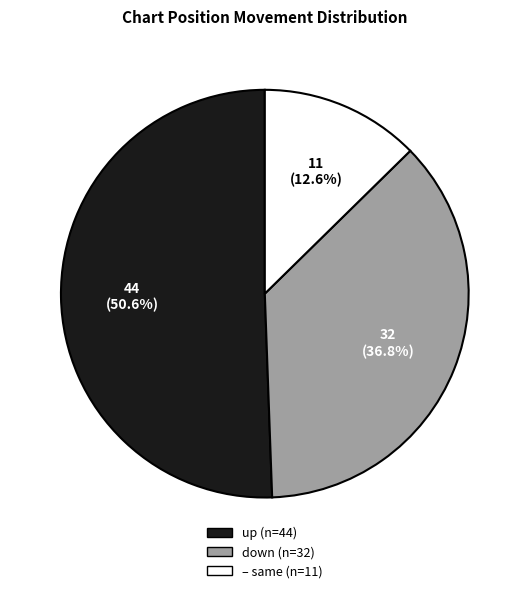

Is there any slice that represents more than half of the pie?

Yes